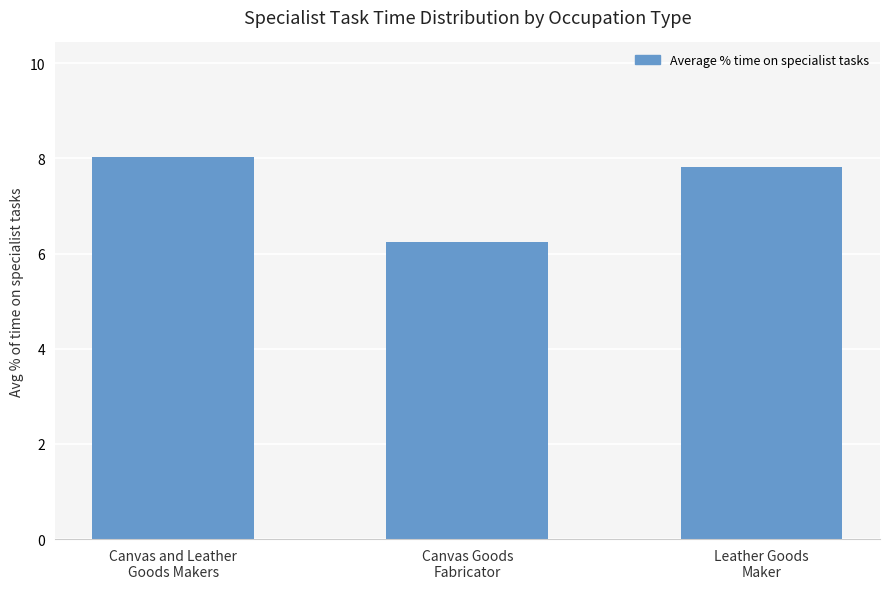

List the labels in order of value, largest first.

Canvas and Leather
Goods Makers, Leather Goods
Maker, Canvas Goods
Fabricator